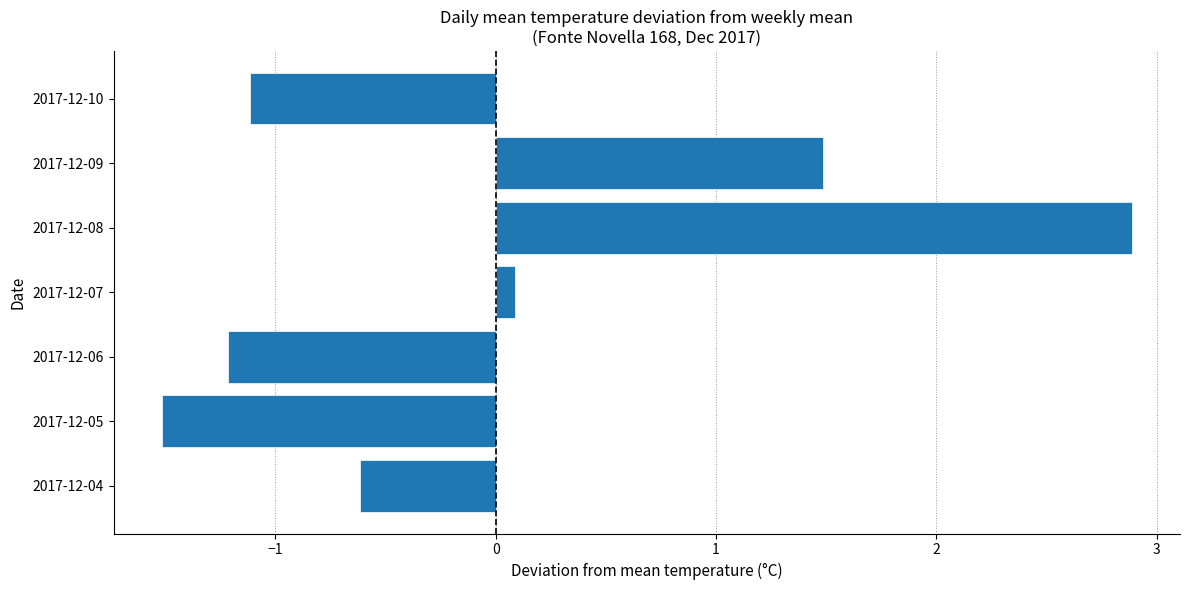

Reading bottom to top, extract all data points from this chart.

-0.6	-1.5	-1.2	0.1	2.9	1.5	-1.1